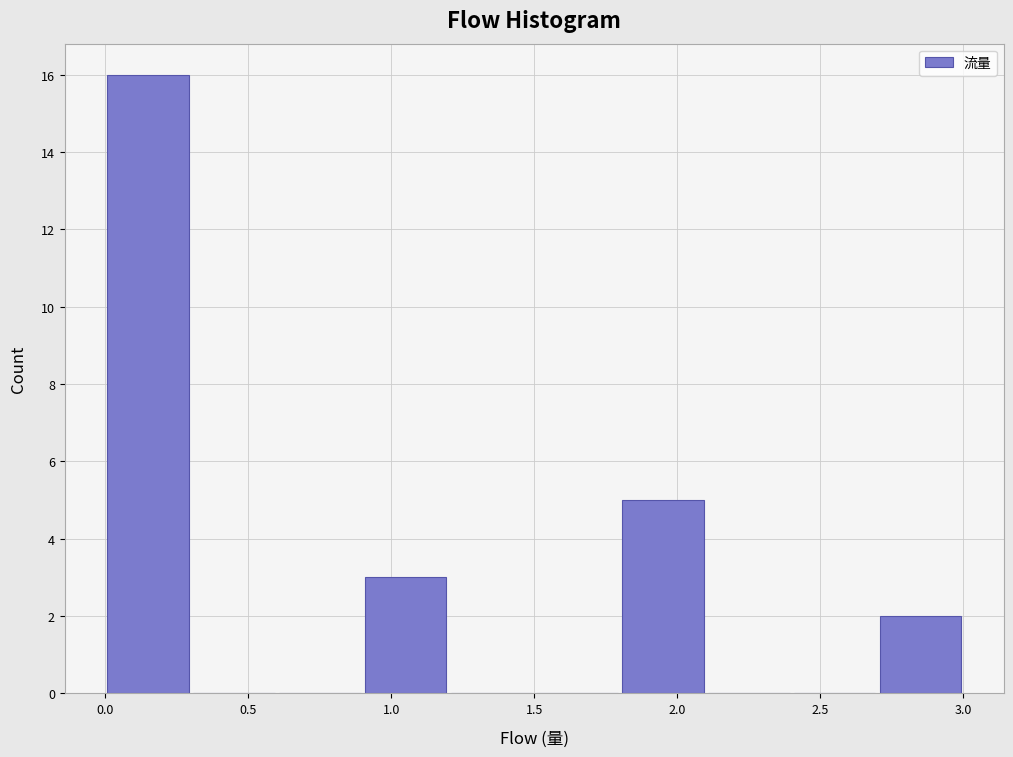

Reading left to right, list every bar in this chart as the range it spans on the x-axis followed by its height. The values are not printed on the chart, so give them approximately, as read against the axis.

0.0 to 0.3: 16
0.3 to 0.6: 0
0.6 to 0.9: 0
0.9 to 1.2: 3
1.2 to 1.5: 0
1.5 to 1.8: 0
1.8 to 2.1: 5
2.1 to 2.4: 0
2.4 to 2.7: 0
2.7 to 3.0: 2